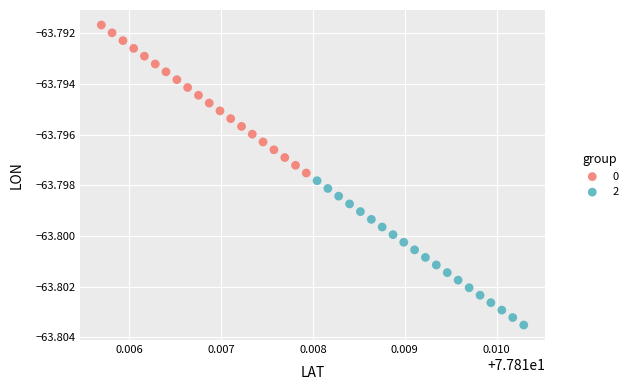

Which series contains the highest Y value?

0